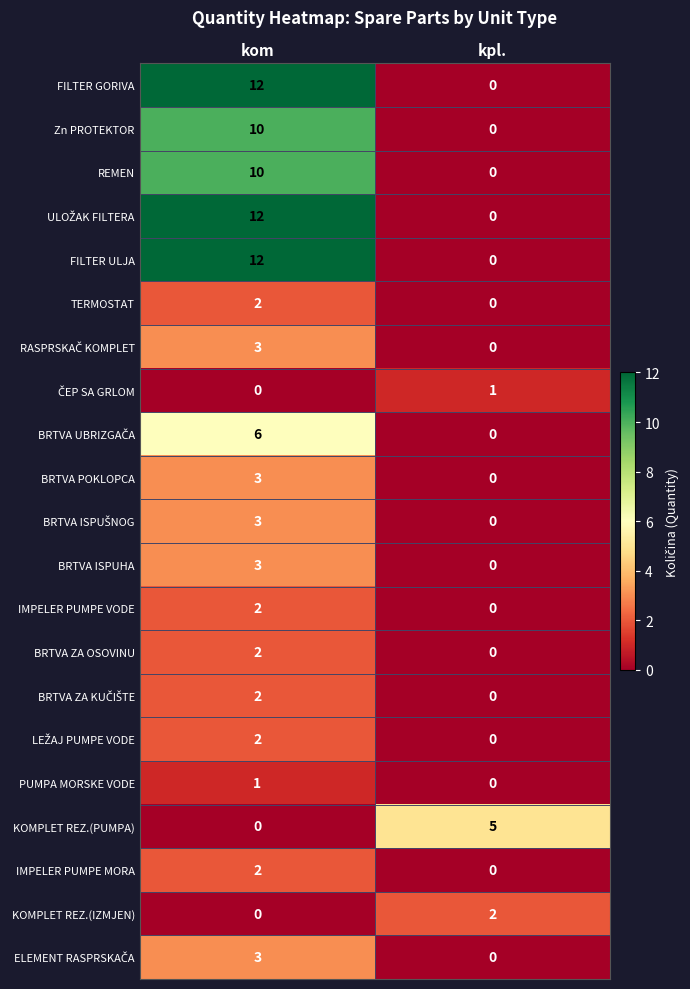

What is the greatest value displayed?

12